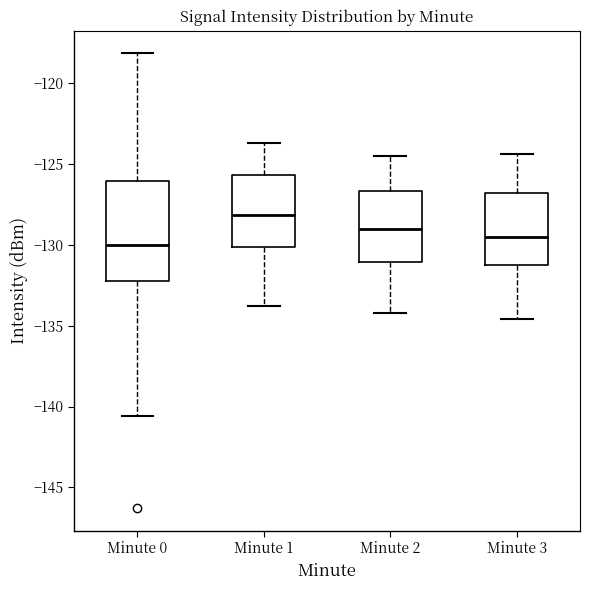

Where does the upper whisker of the box for Minute 2 end on the y-axis? The values are not printed on the chart, so give them approximately, as read against the axis.

-124.5